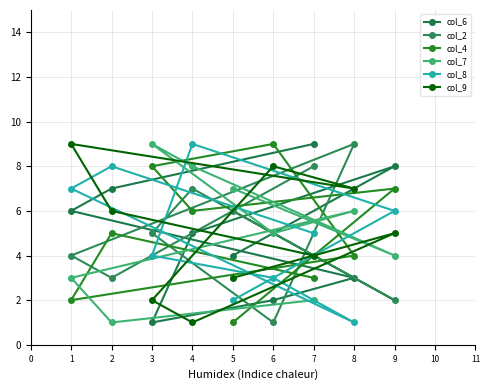

How many lines are shown in the chart?

6